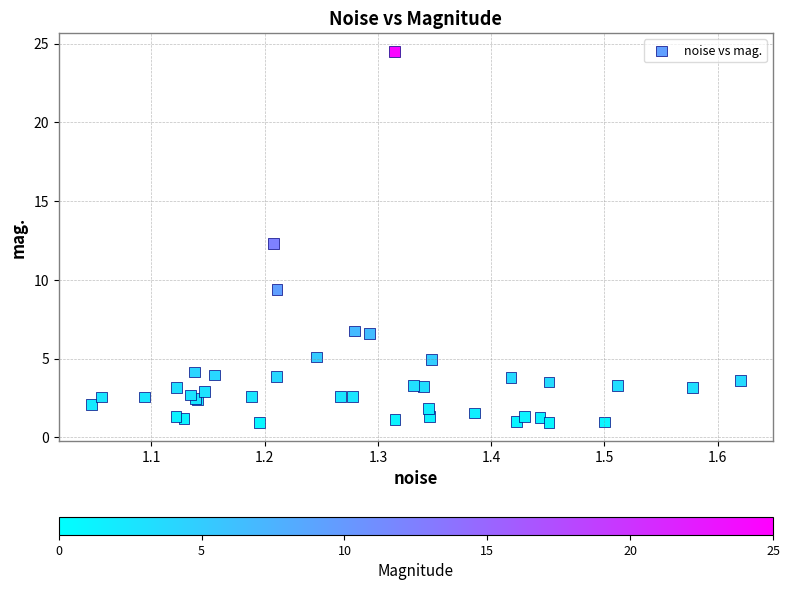

What Y value in the scatter plot is closest to 12?

12.3